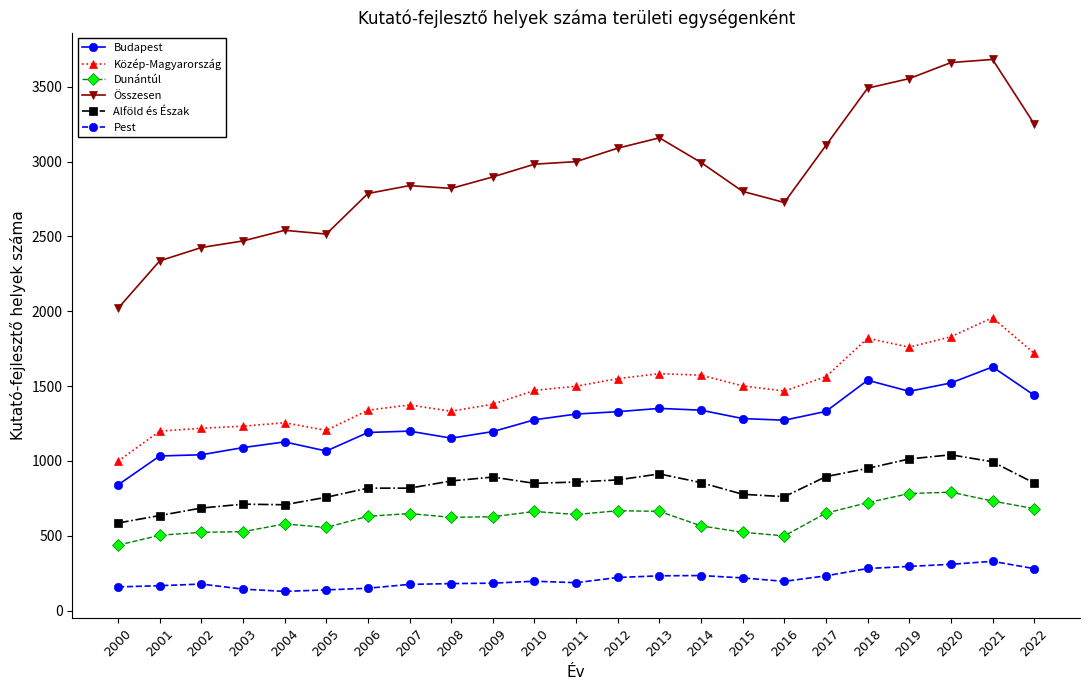

What is the difference between the Közép-Magyarország values at 2009 and 2018?

441